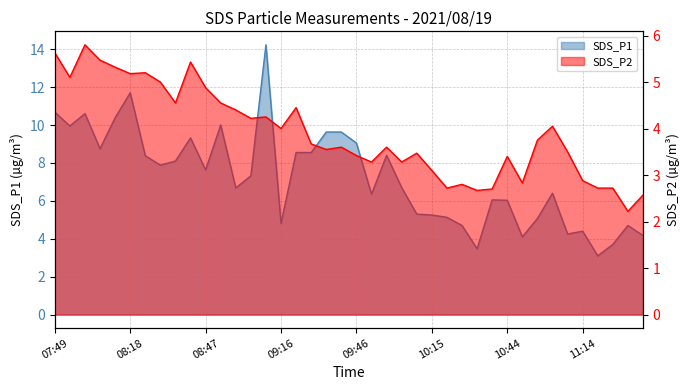

Which has a higher value, 11:02 or 10:03?

10:03